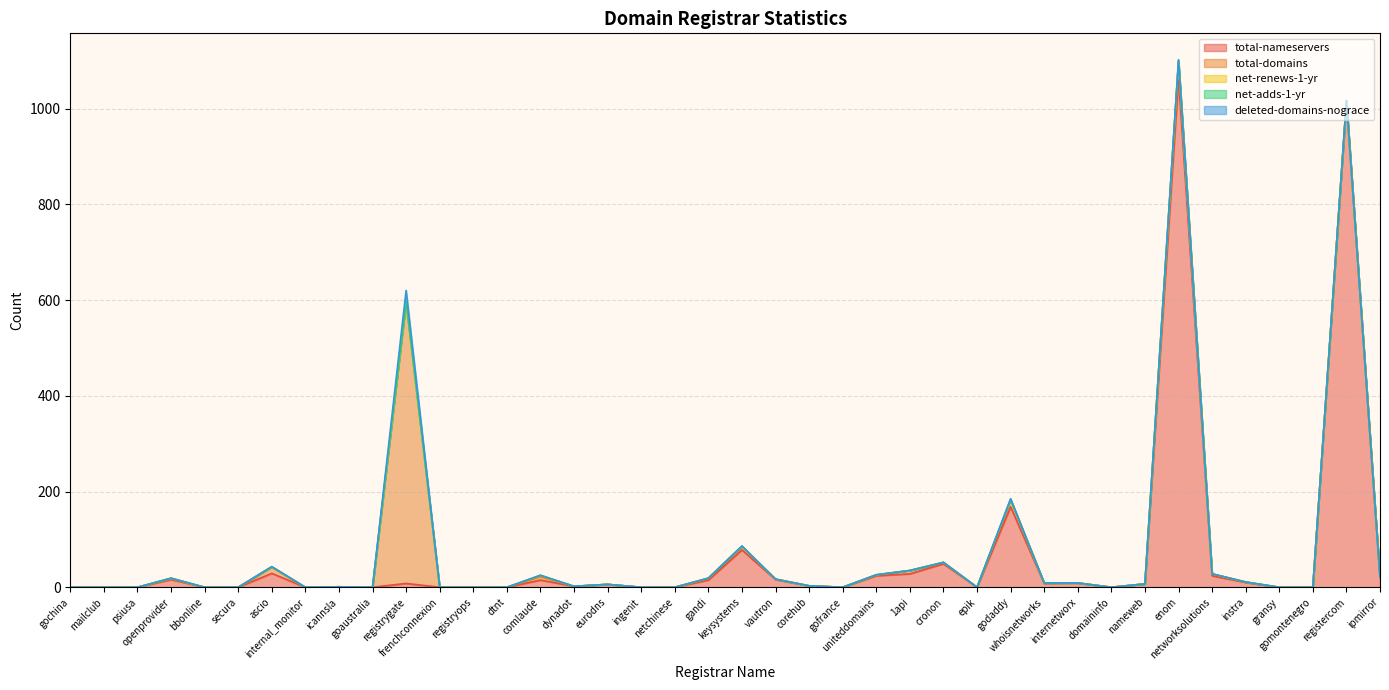

What is the approximate value of total-domains at comlaude, to the nearest 10?

10